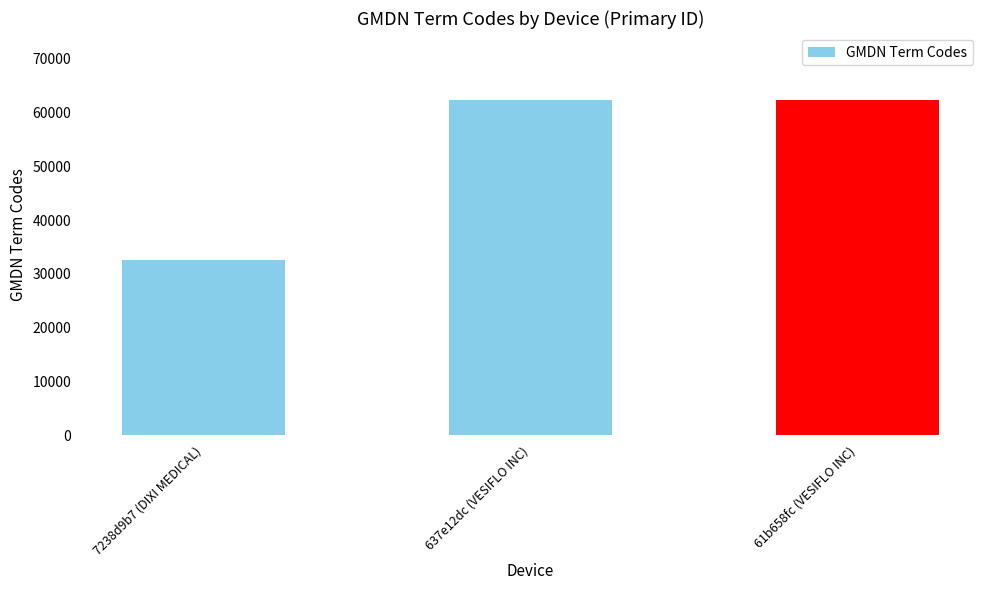

Count the values in the range 32556 to 62305.

3